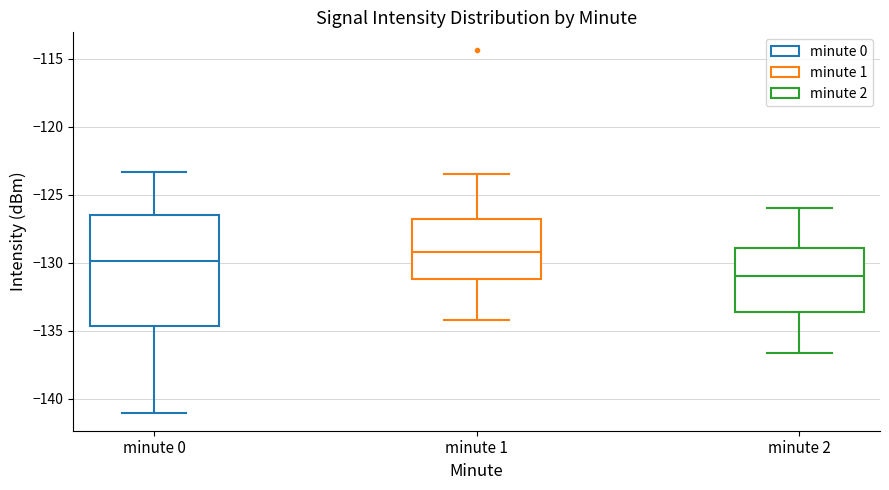

Where does the median line of the box for minute 1 sit on the y-axis? The values are not printed on the chart, so give them approximately, as read against the axis.

-129.0